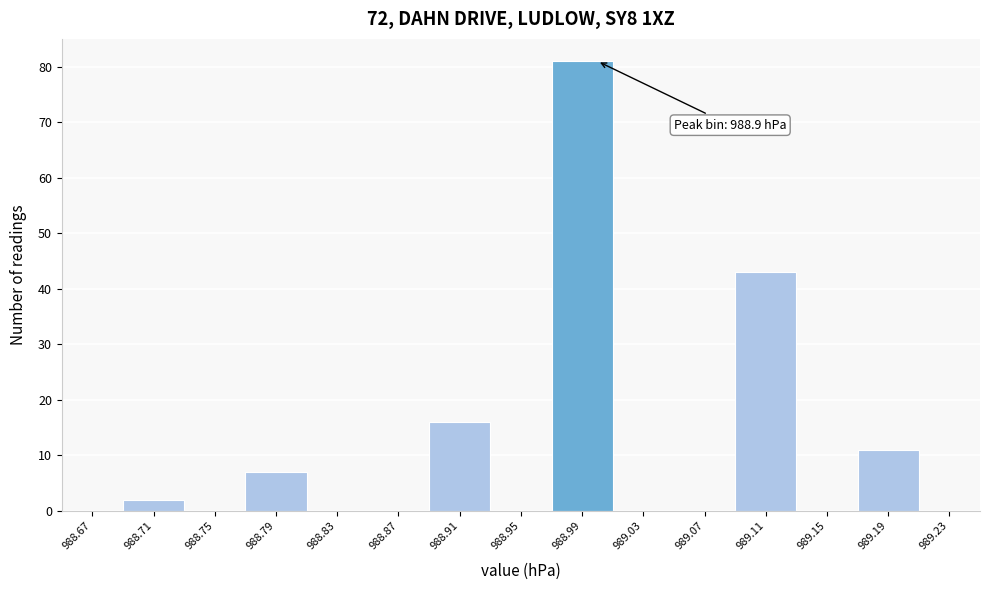

Which range on the x-axis has the tallest bar?

988.97 to 989.01